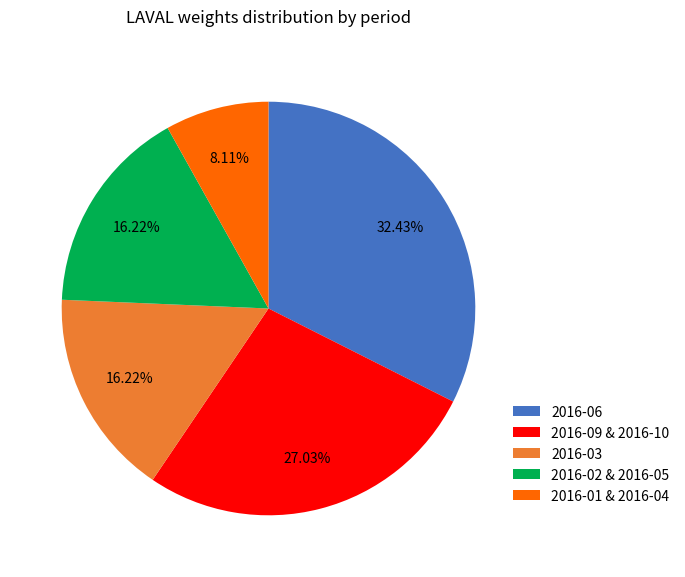

What is the smallest slice in the pie chart?

2016-01 & 2016-04